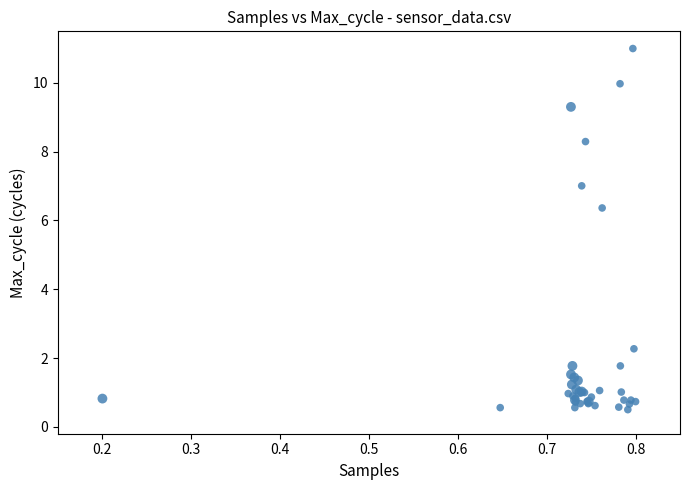

What Y value in the scatter plot is closest to 5?

6.4